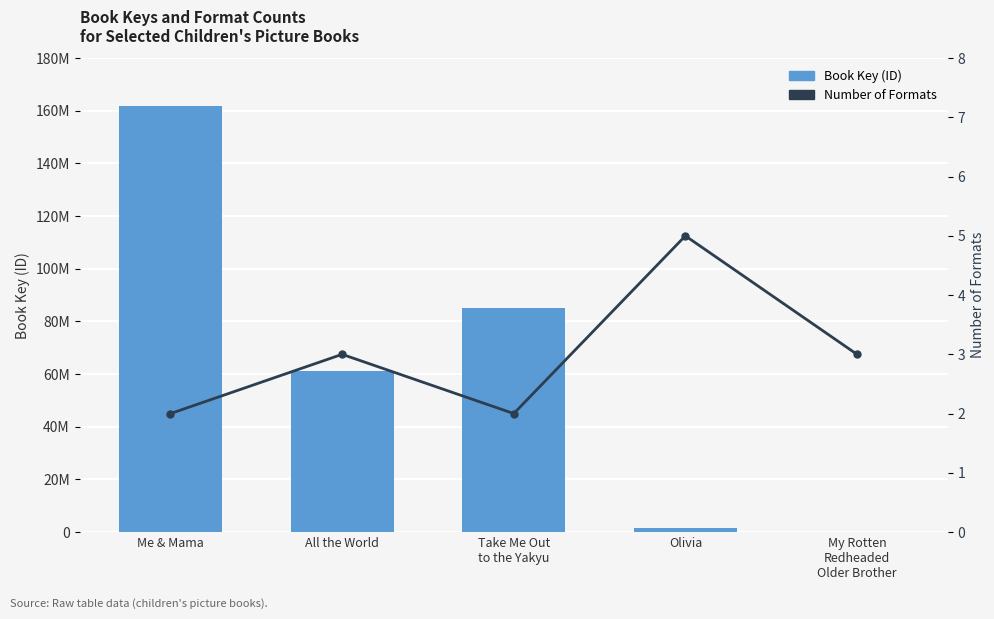

Where does the Book Key (ID) series first go above 60997817?

Me & Mama